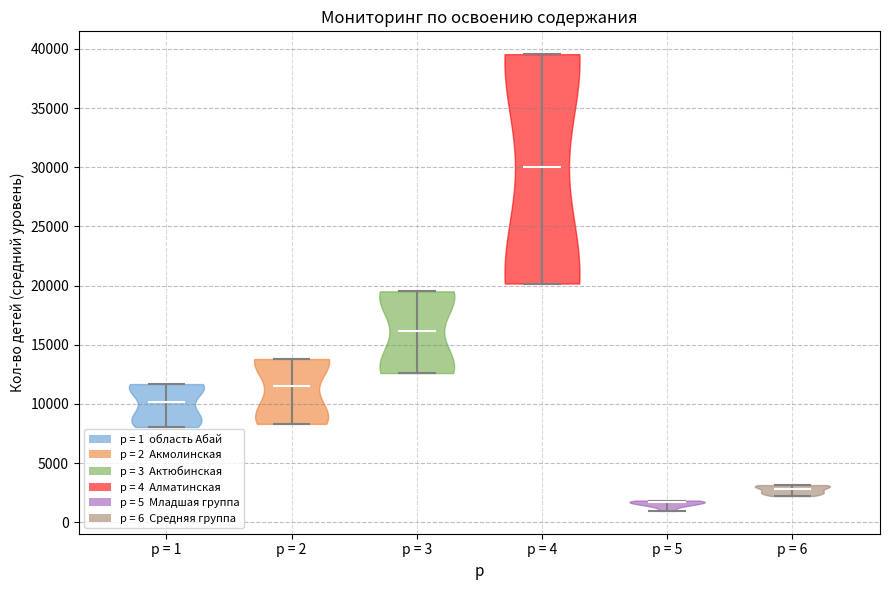

Reading left to right, read every violin against the y-axis: where its median line is, and the lowest and highest points it reaches. The values are not printed on the chart, so give them approximately, as read against the axis.

p = 1: median line 10000, lowest point 8000, highest point 11500
p = 2: median line 11500, lowest point 8500, highest point 14000
p = 3: median line 16000, lowest point 12500, highest point 19500
p = 4: median line 30000, lowest point 20000, highest point 39500
p = 5: median line 1500, lowest point 1000, highest point 2000
p = 6: median line 3000, lowest point 2000, highest point 3000